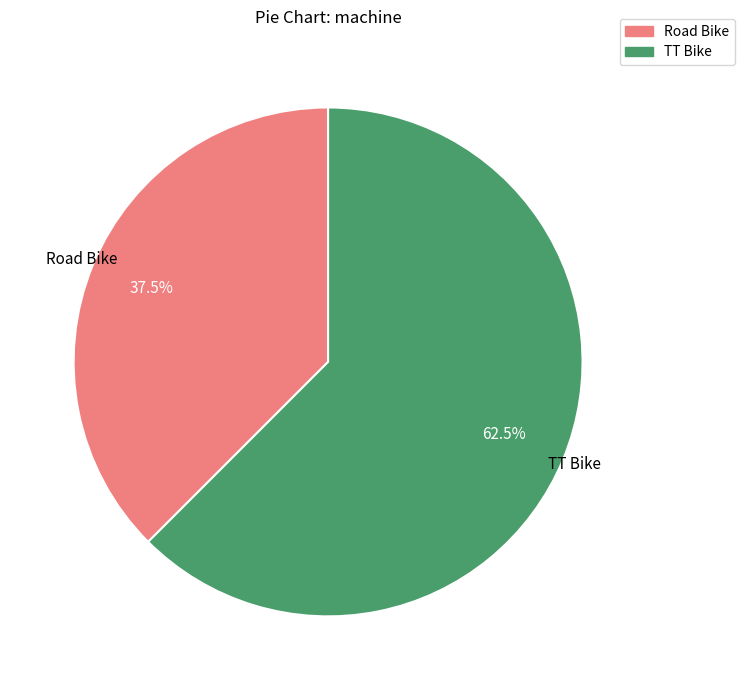

To the nearest percent, what is the difference between the largest and smallest slice percentages?

25%